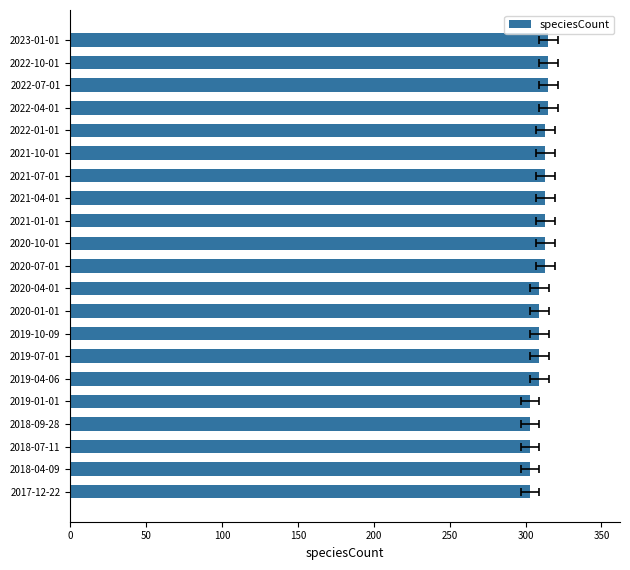

True or false: the data shows 313 at 2021-04-01.

True